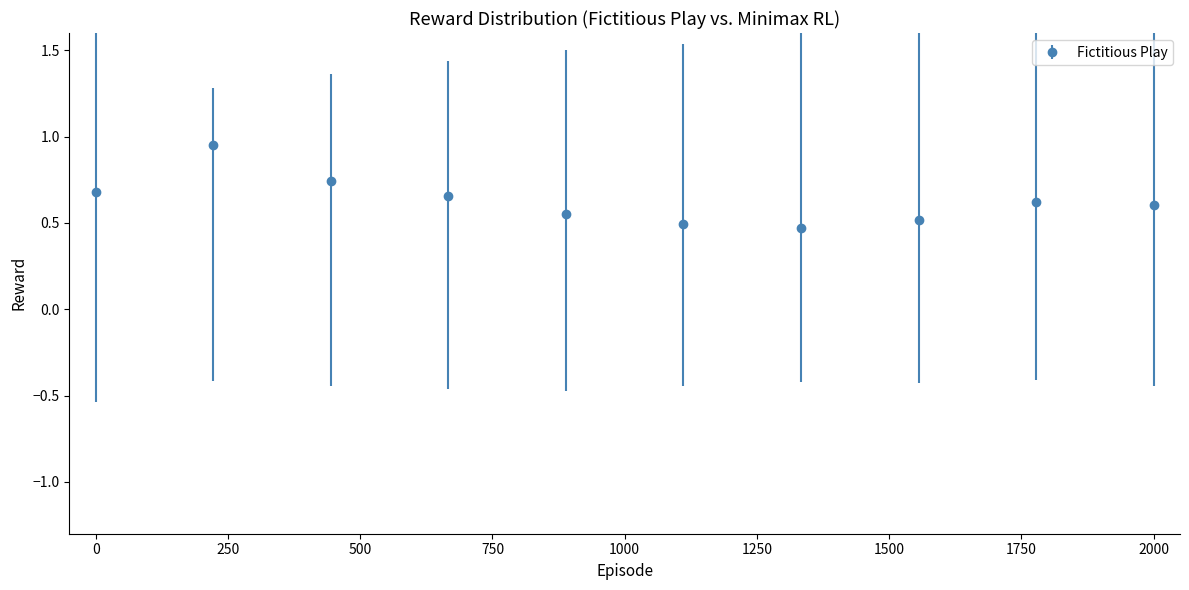

What is the sum of all values?

6.3